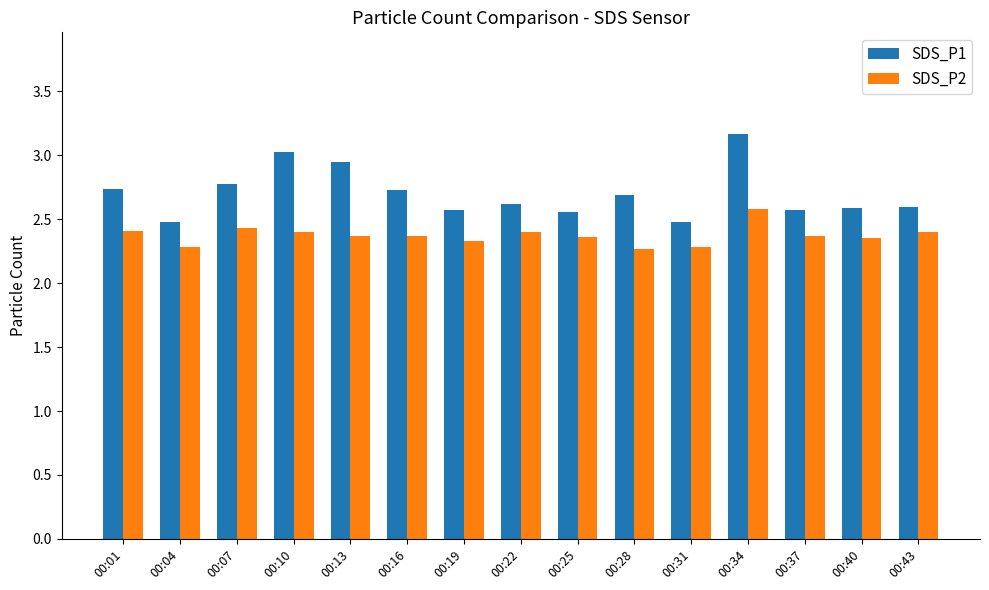

What is the sum of all SDS_P1 values?

40.6